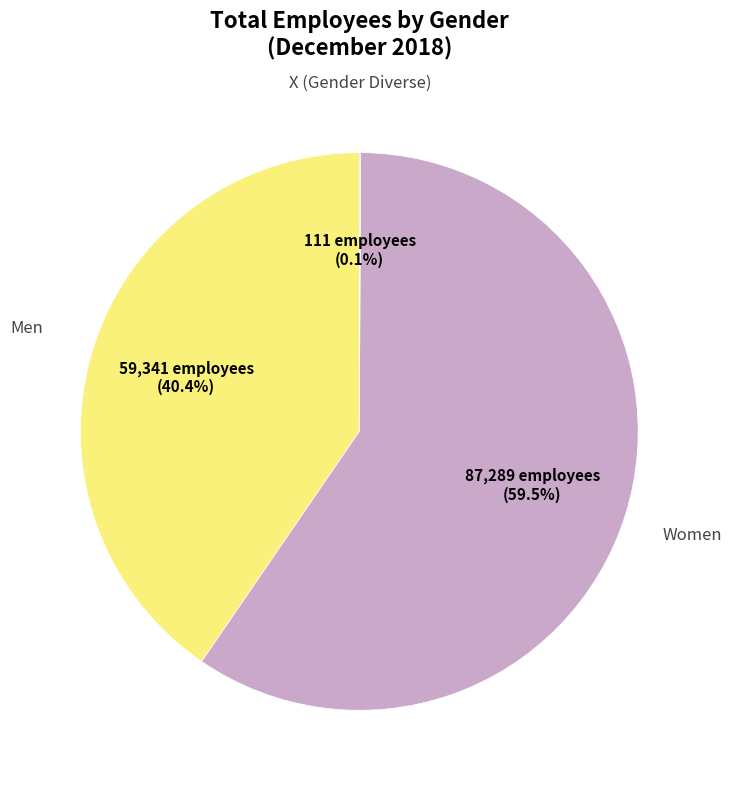

Does any single category account for the majority?

Yes